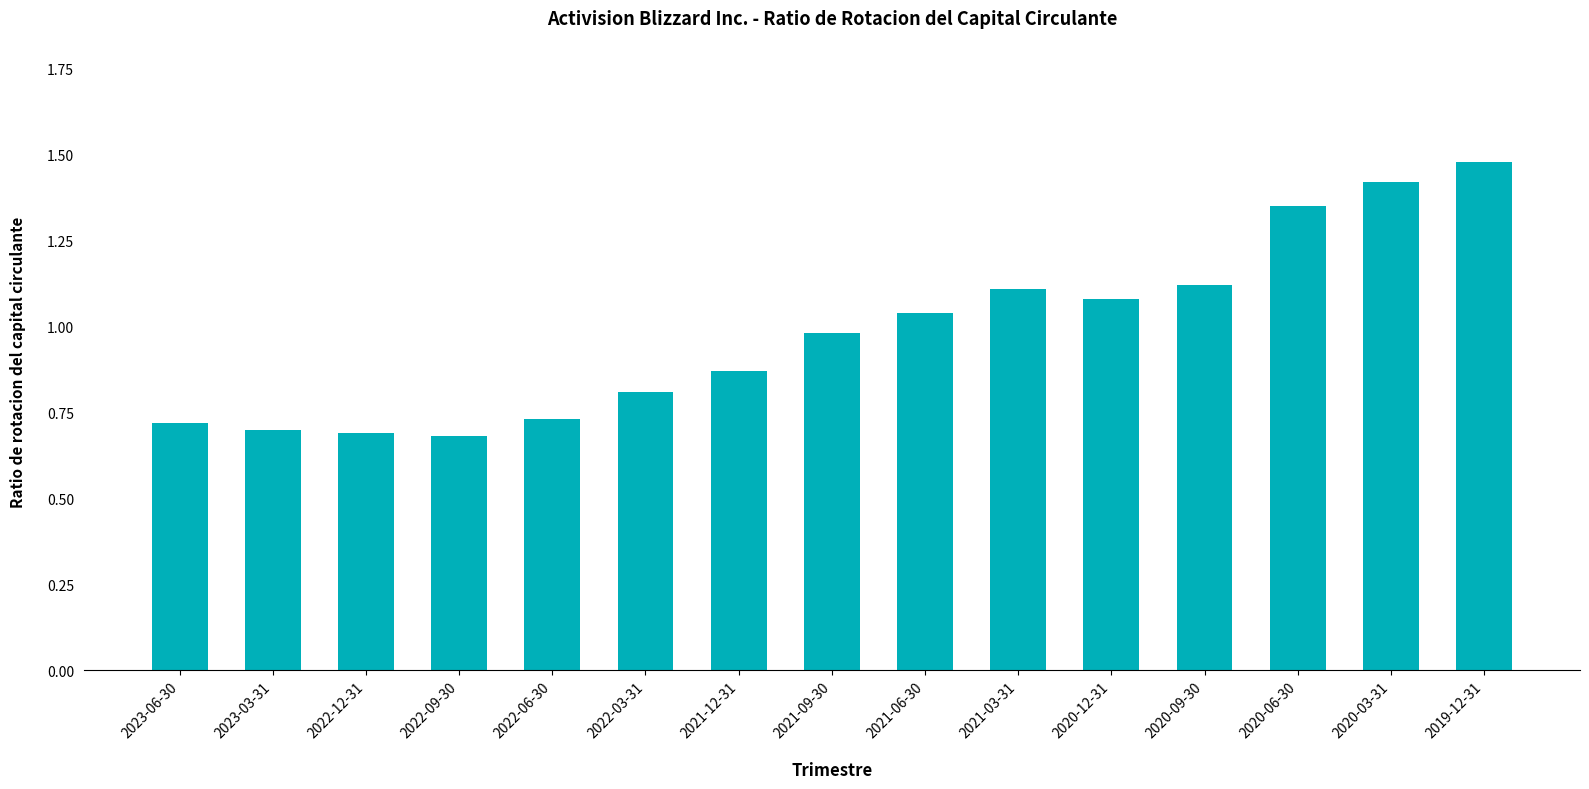

Are the bars grouped side by side (vs. stacked)?

No